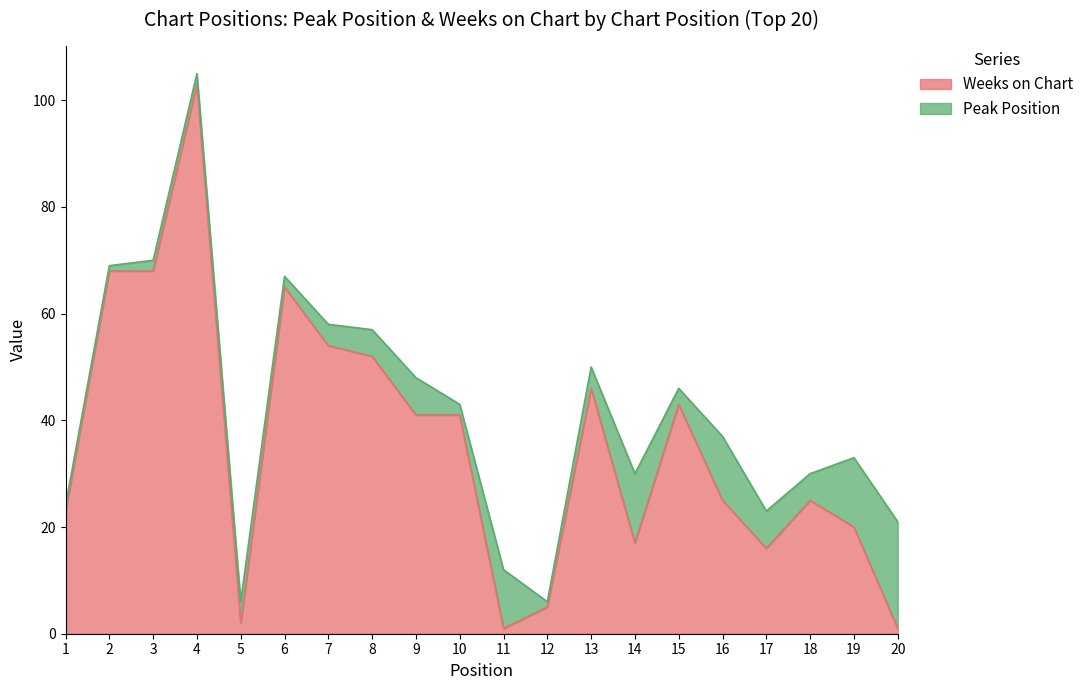

The value at 2 is 28. True or false?

False